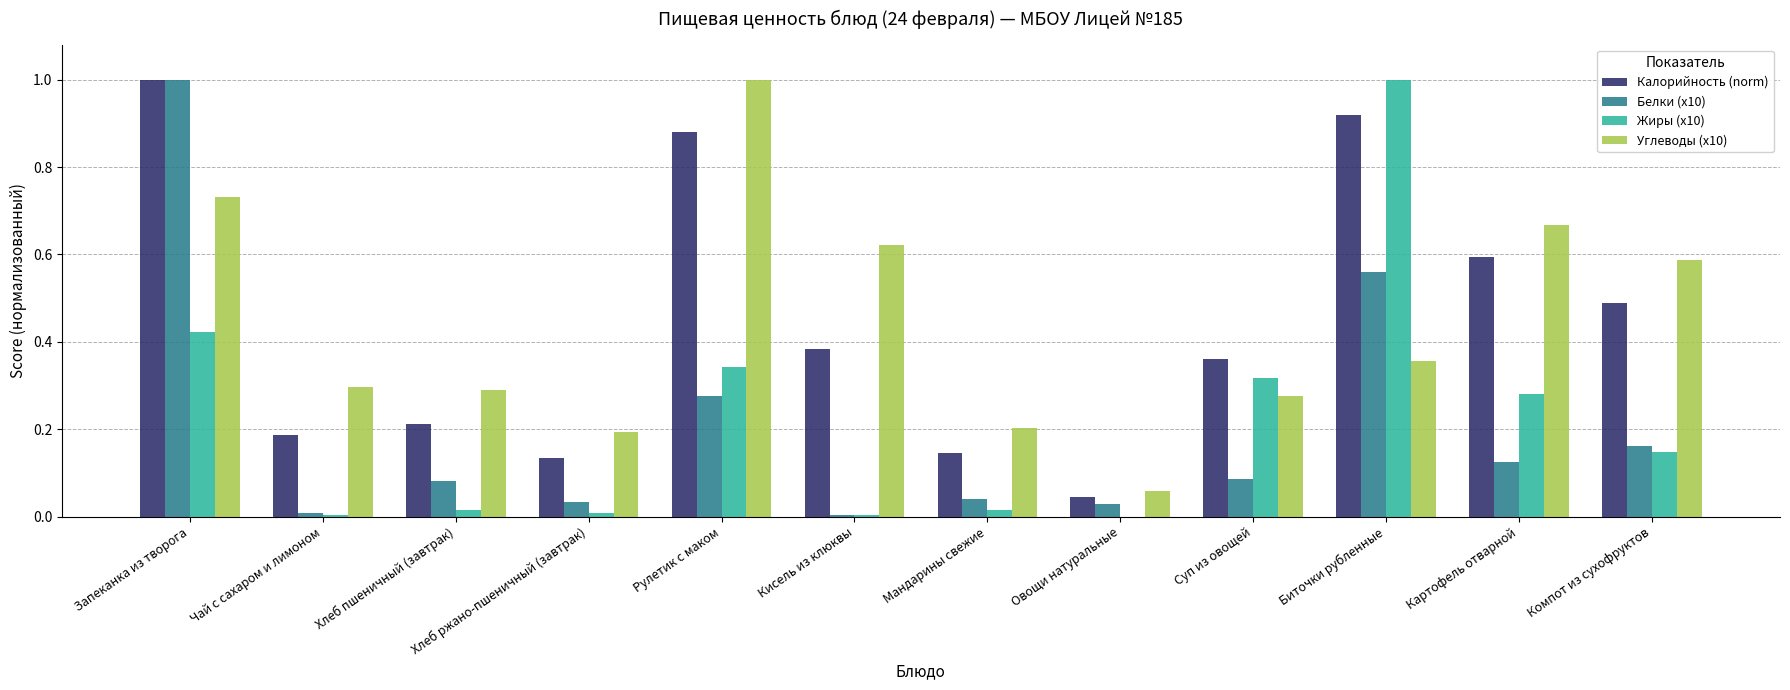

What is the sum of all Белки (x10) values?

2.4